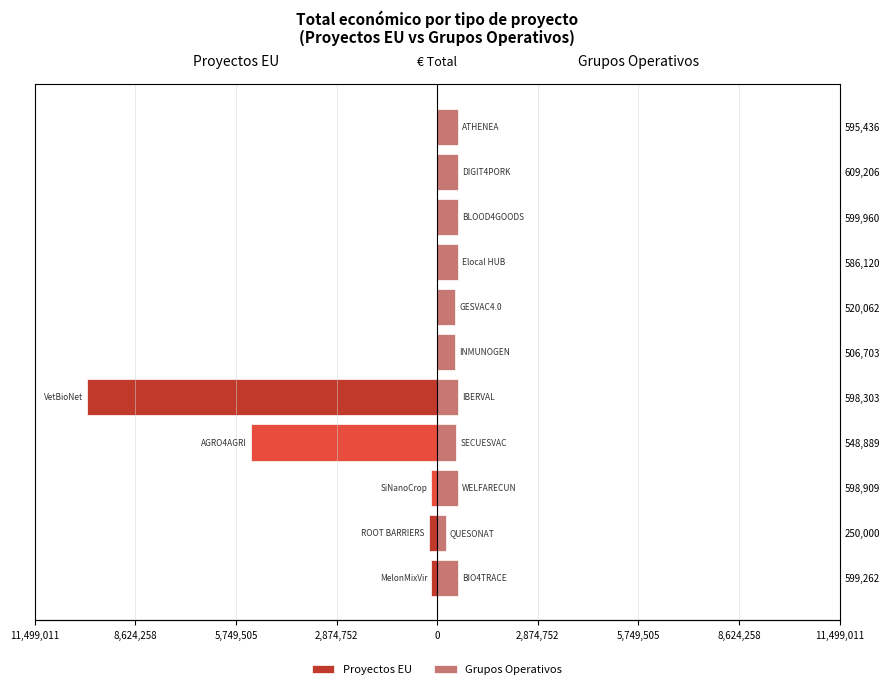

Which series changed the most between 598,303 and 586,120?

Proyectos EU